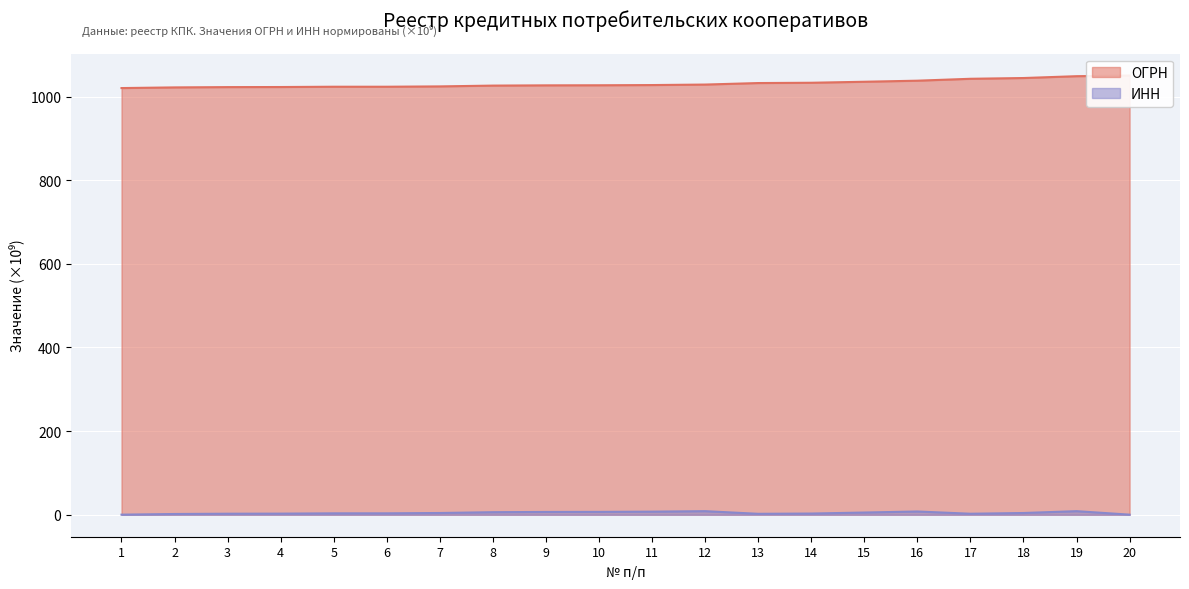

Reading left to right, list all the values displayed in this chart.

ОГРН: 1=1020.2	2=1021.8	3=1022.5	4=1022.7	5=1023.4	6=1023.4	7=1024.2	8=1026.1	9=1026.7	10=1026.9	11=1027.4	12=1028.6	13=1032.2	14=1032.9	15=1035.3	16=1037.9	17=1042.4	18=1044.2	19=1048.6	20=1050.2
ИНН: 1=0.3	2=1.8	3=2.5	4=2.7	5=3.4	6=3.4	7=4.2	8=6.1	9=6.7	10=6.9	11=7.5	12=8.6	13=2.3	14=2.9	15=5.3	16=7.8	17=2.5	18=4.2	19=8.6	20=0.3